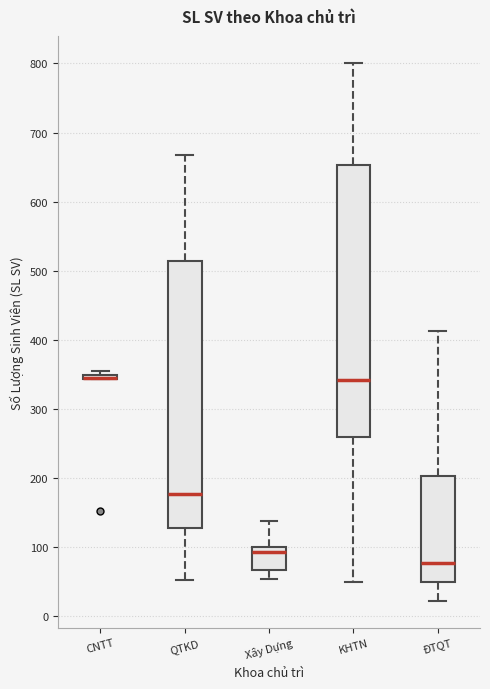

Where is the lower edge of the box for KHTN on the y-axis? The values are not printed on the chart, so give them approximately, as read against the axis.

260